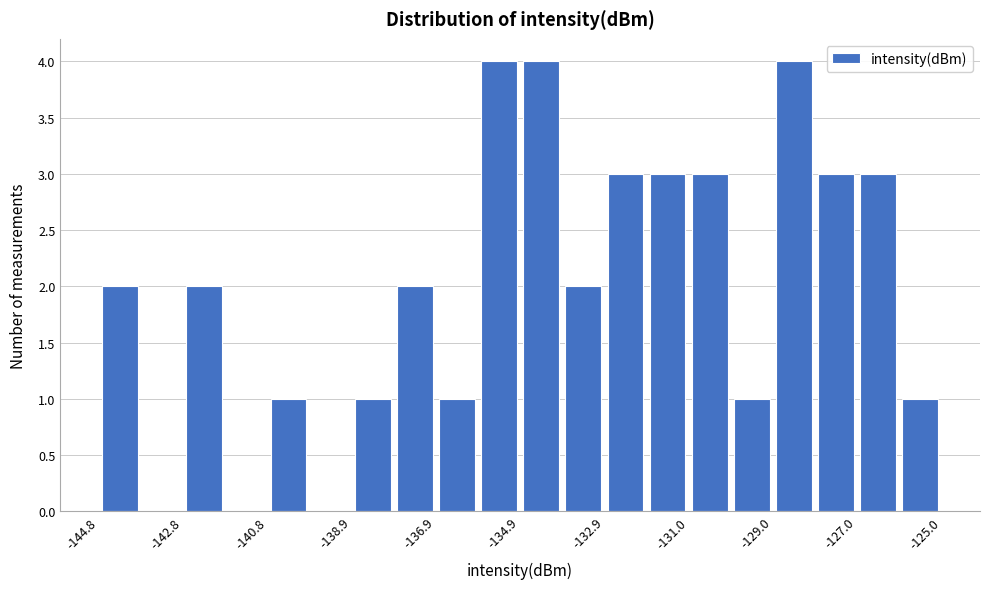

Reading left to right, transcribe this chart: for each bar, give the range it covers on the x-axis and its height. Neither the bar edges nor the heights are printed on the chart, so give them approximately, as read against the axes.

-144.8 to -143.8: 2
-143.8 to -142.8: 0
-142.8 to -141.8: 2
-141.8 to -140.8: 0
-140.8 to -139.8: 1
-139.8 to -138.8: 0
-138.8 to -137.8: 1
-137.8 to -136.8: 2
-136.8 to -135.8: 1
-135.8 to -135.0: 4
-135.0 to -134.0: 4
-134.0 to -133.0: 2
-133.0 to -132.0: 3
-132.0 to -131.0: 3
-131.0 to -130.0: 3
-130.0 to -129.0: 1
-129.0 to -128.0: 4
-128.0 to -127.0: 3
-127.0 to -126.0: 3
-126.0 to -125.0: 1